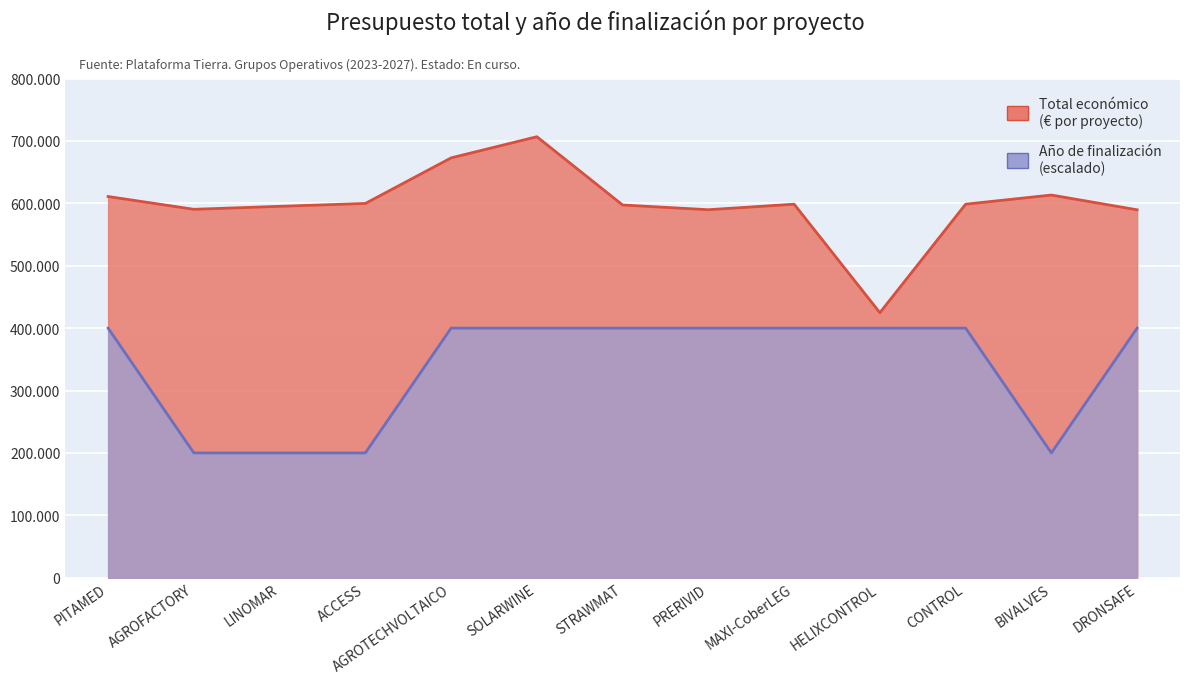

True or false: Total económico and Año de finalización cross at least once.

False